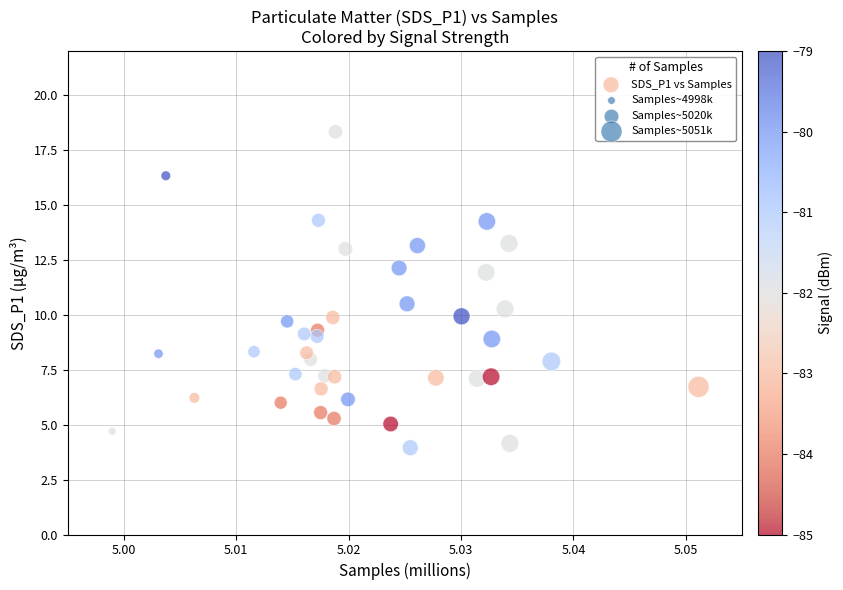

What Y value in the scatter plot is closest to 11?

10.5